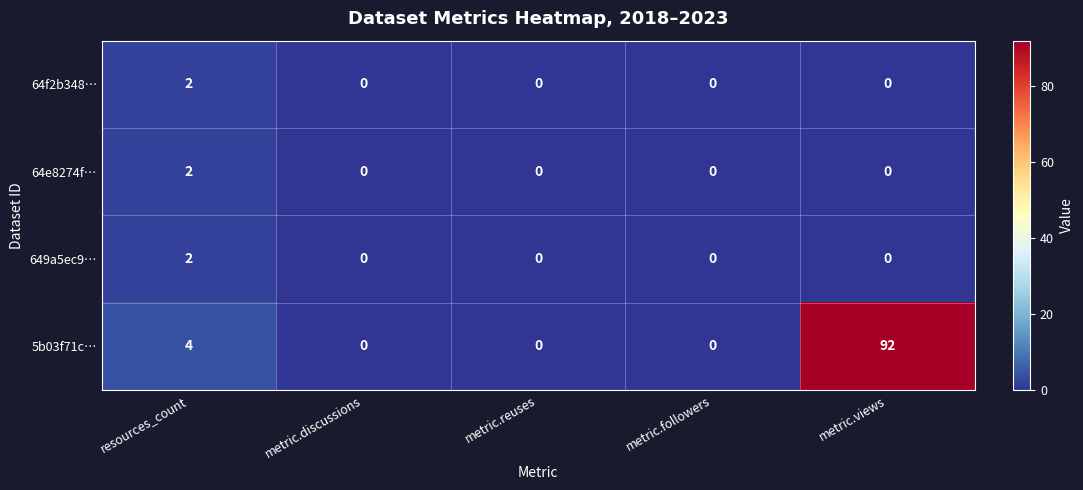

The value of 649a5ec9… at metric.followers is -1. True or false?

False